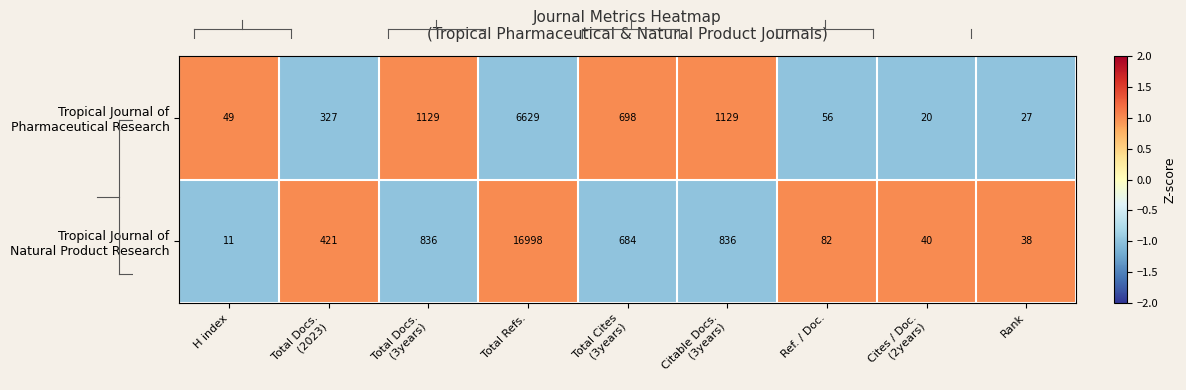

What is the difference between the highest and lowest values at Rank?

11